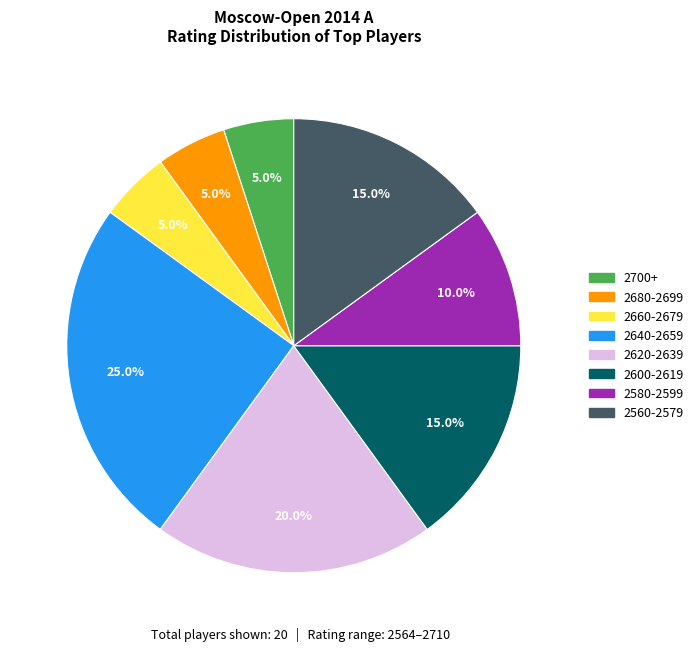

Combined, what portion of the pie is 2560-2579 and 2600-2619?

30.0%